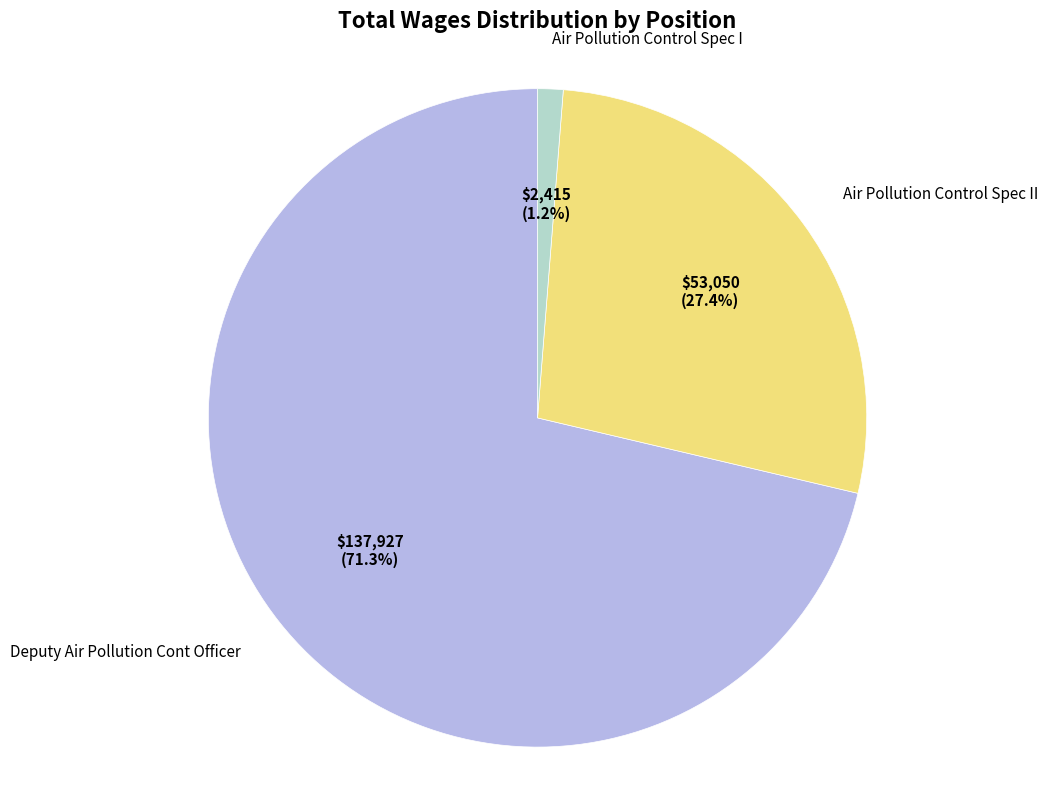

Between Deputy Air Pollution Cont Officer and Air Pollution Control Spec II, which is larger?

Deputy Air Pollution Cont Officer